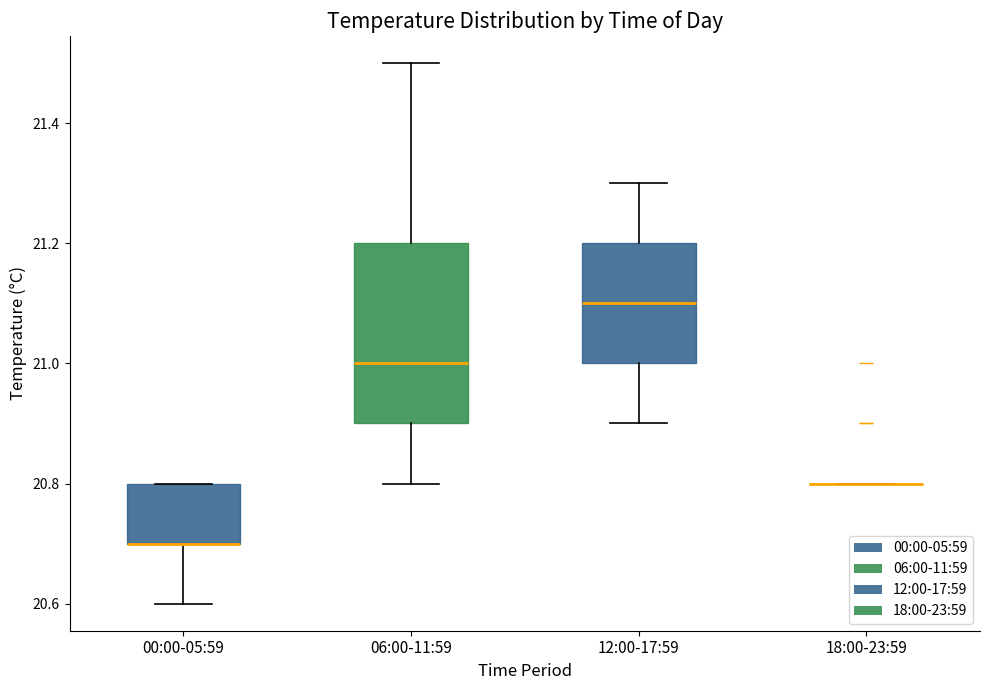

Reading left to right, transcribe this box plot: for each box, give where its median line is, the range the box spans, and where its two whiskers end, as read against the y-axis. The values are not printed on the chart, so give them approximately, as read against the axis.

00:00-05:59: median 20.7 (drawn on the box's lower edge), box 20.7 to 20.8, whiskers 20.6 to 20.8
06:00-11:59: median 21.0, box 20.9 to 21.2, whiskers 20.8 to 21.5
12:00-17:59: median 21.1, box 21.0 to 21.2, whiskers 20.9 to 21.3
18:00-23:59: box collapsed to a line at 20.8, whiskers 20.8 to 20.8